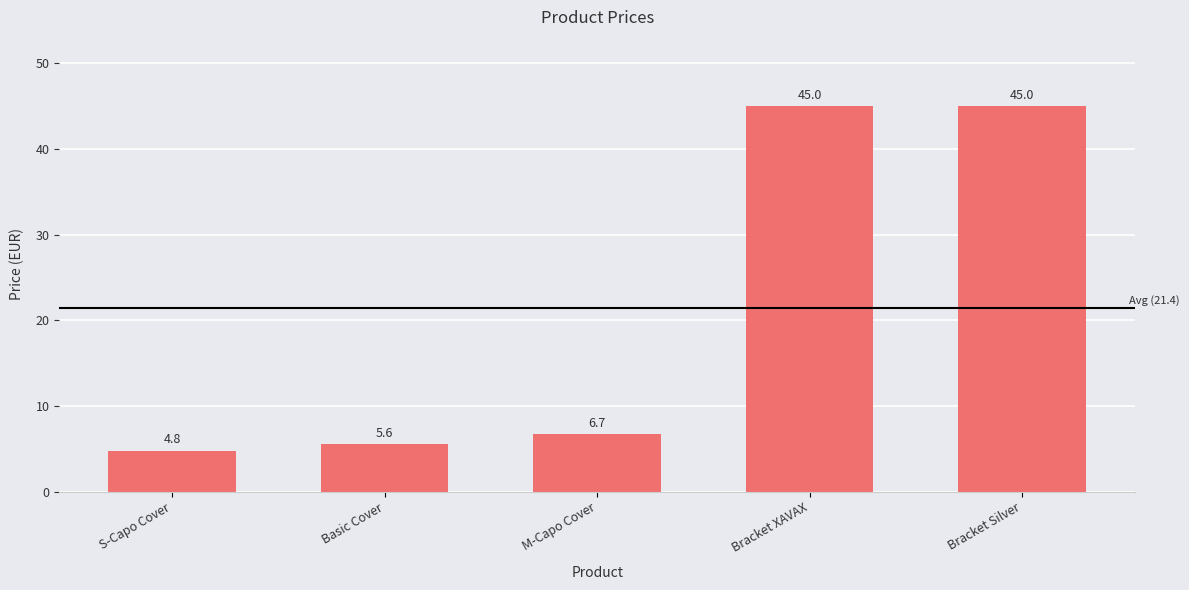

The chart shows a value of 69.3 at Bracket Silver. True or false?

False